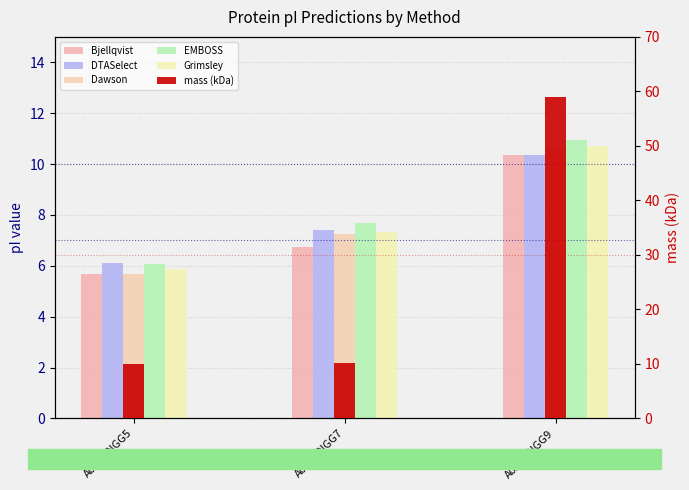

Rank the series by their maximum value, from lowest to highest.

Bjellqvist, DTASelect, Dawson, Grimsley, EMBOSS, mass (kDa)